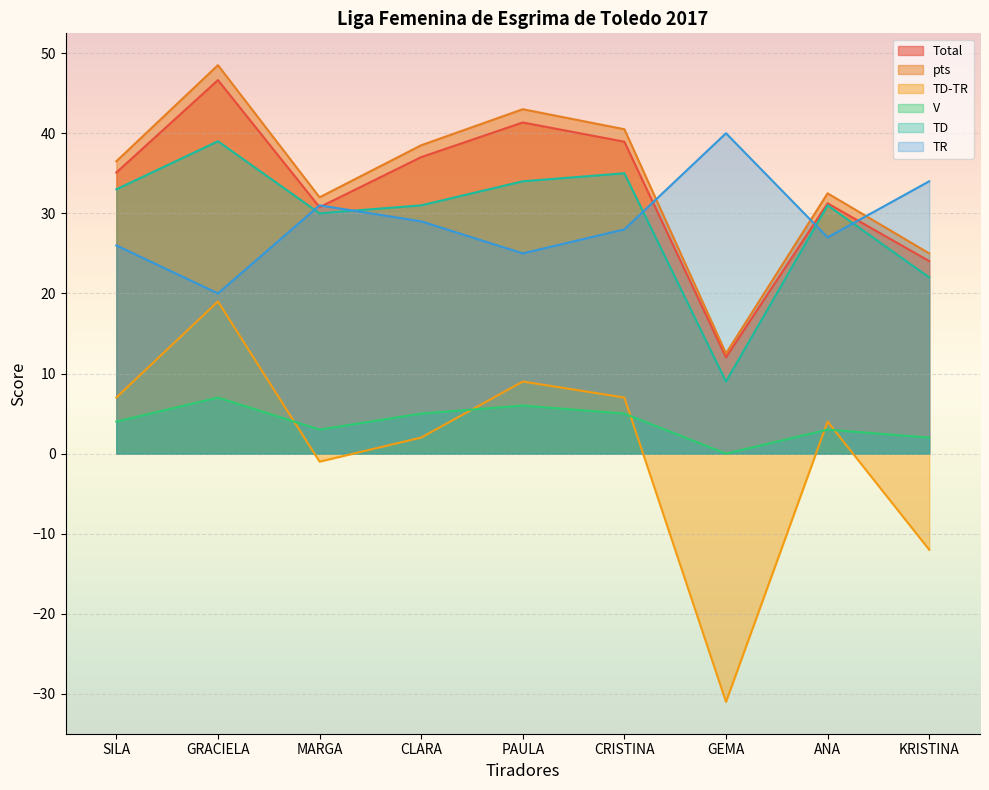

Where is the first local minimum for TD-TR?

MARGA